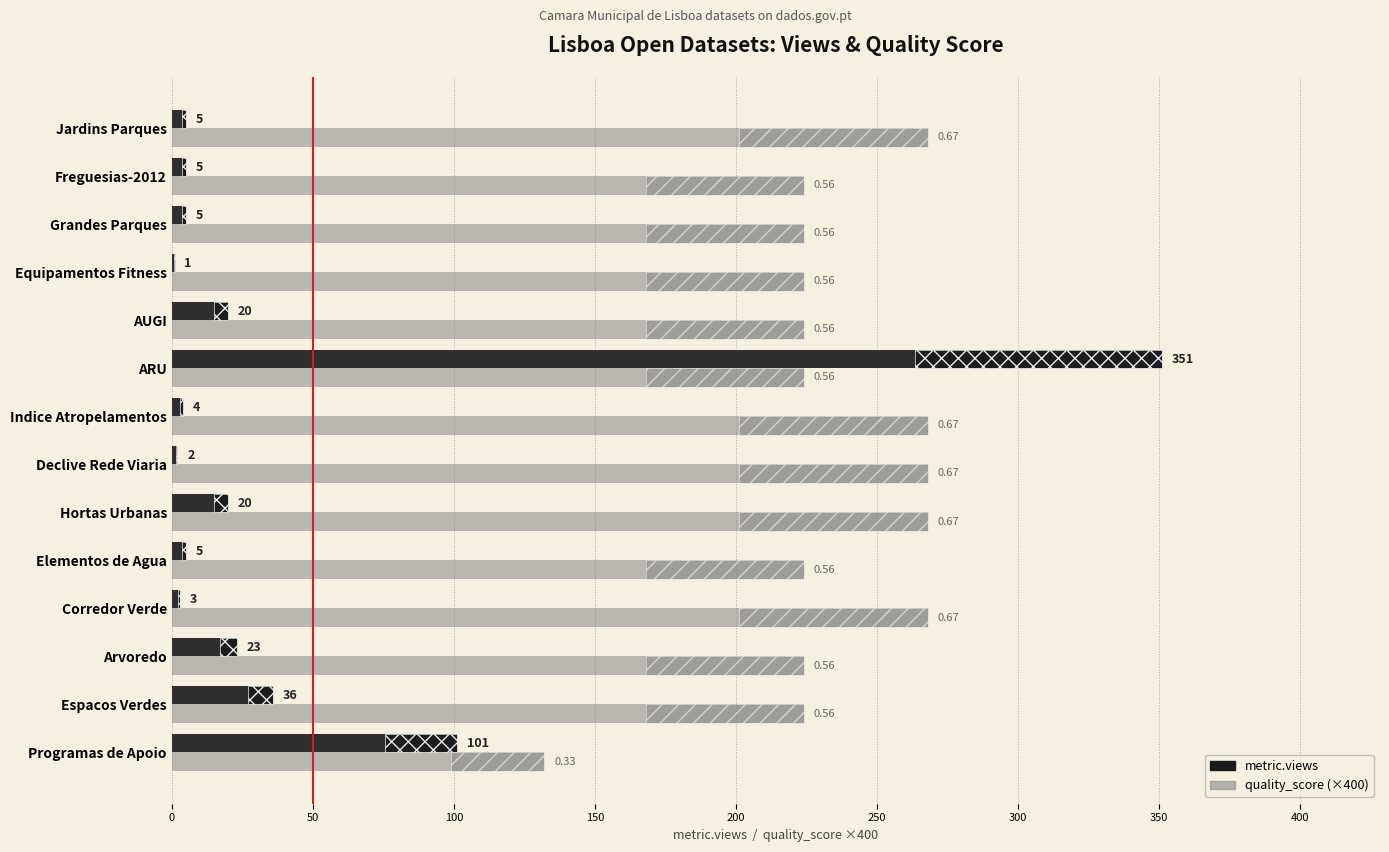

What is the approximate value of metric.views at Freguesias-2012?

5.0